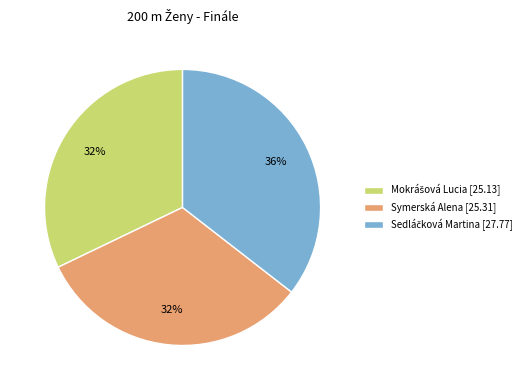

To the nearest percent, what portion does Symerská Alena [25.31] represent?

32%